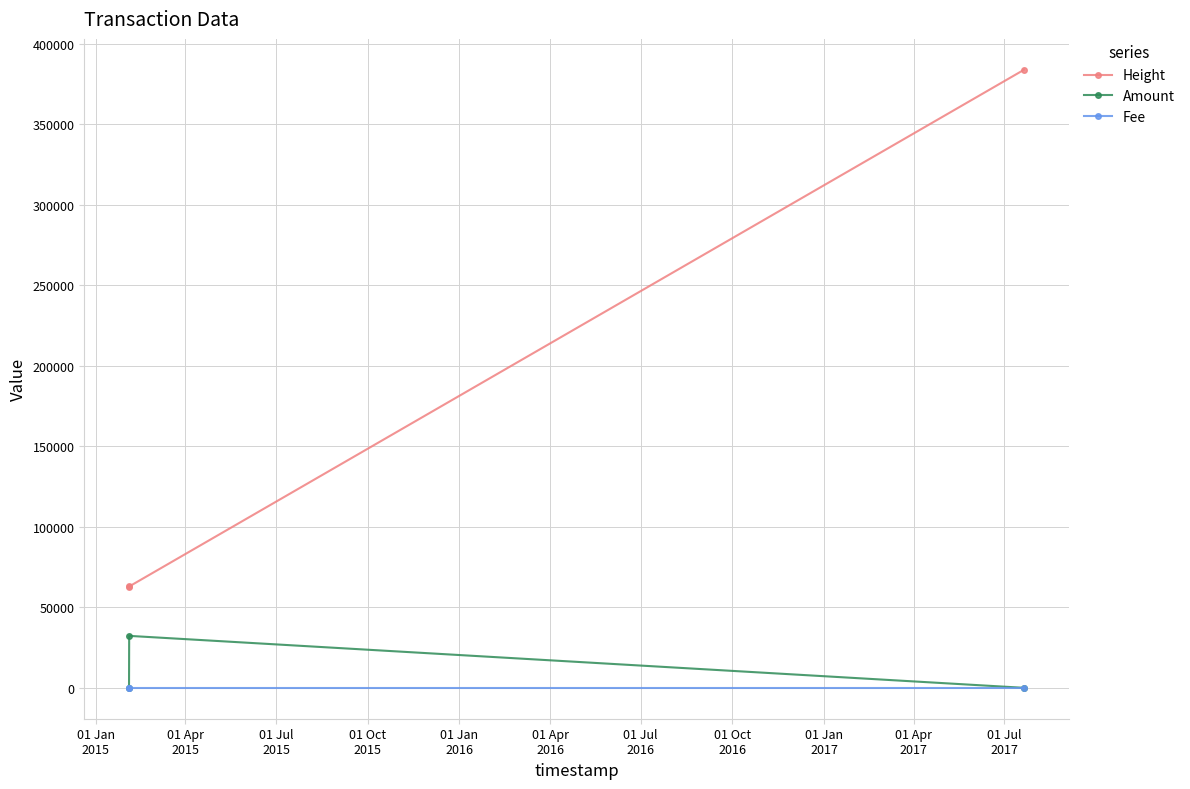

Does the chart display data point markers on the line(s)?

Yes